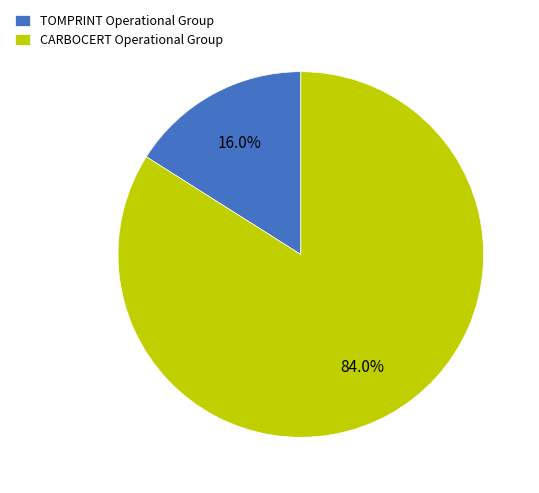

What is the ratio of the value at CARBOCERT Operational Group to the value at TOMPRINT Operational Group?

5.2